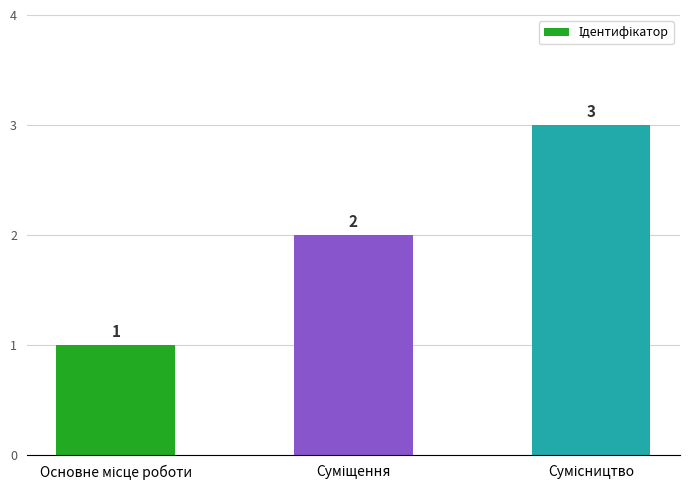

What is the sum of all values?

6